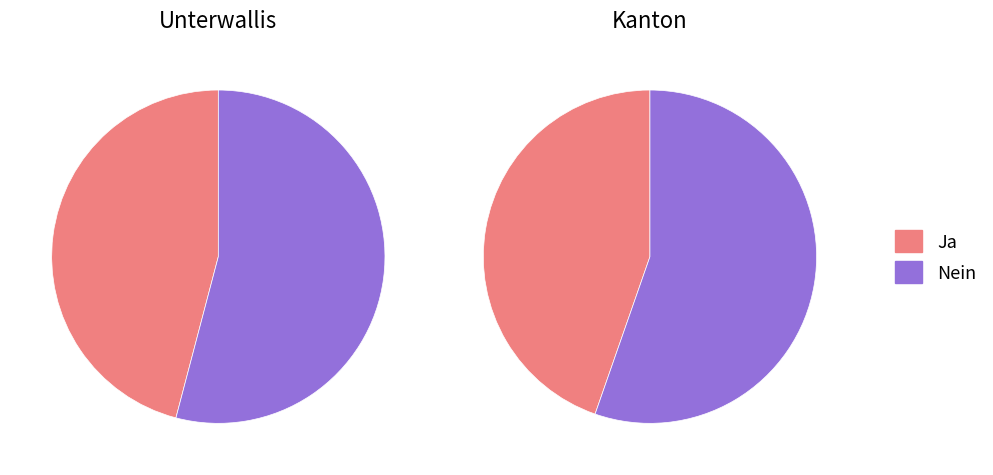

The Kanton slice represents 40% of the pie. True or false?

False